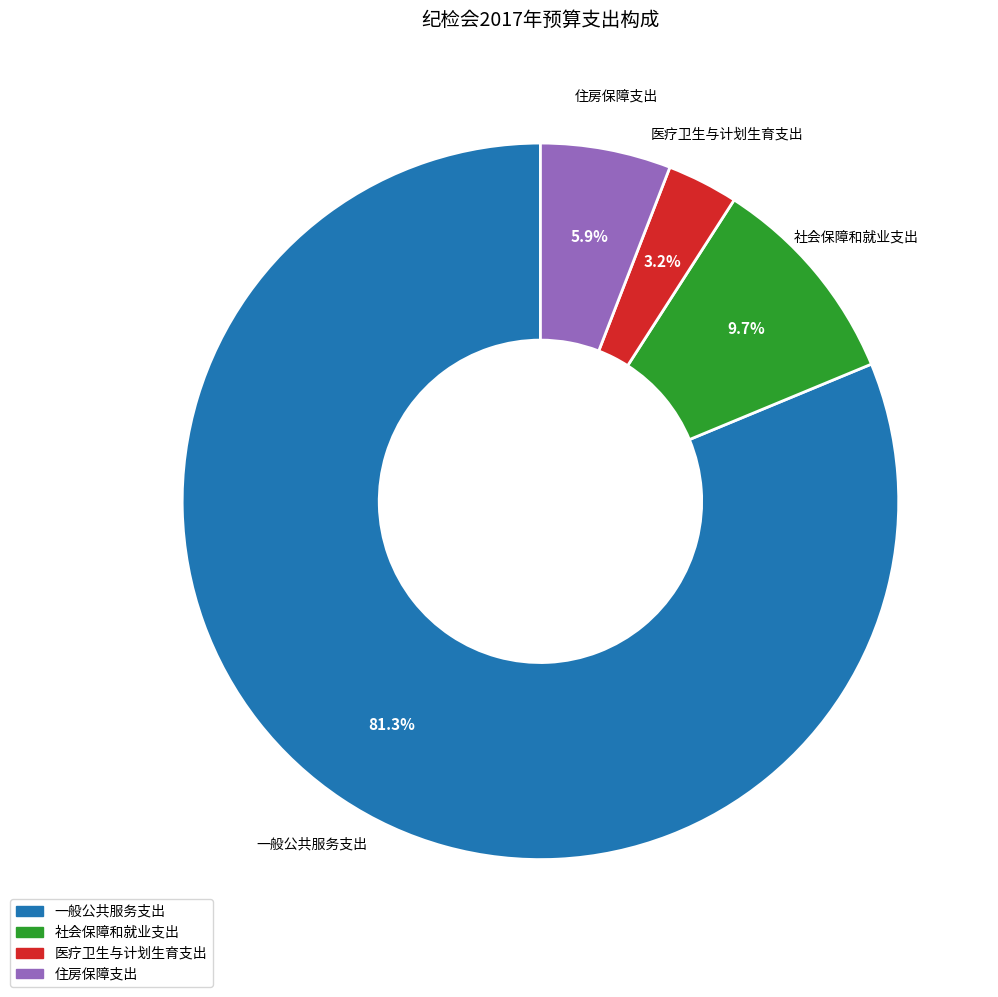

To the nearest percent, what is the difference between the 医疗卫生与计划生育支出 and 住房保障支出 slice percentages?

3%